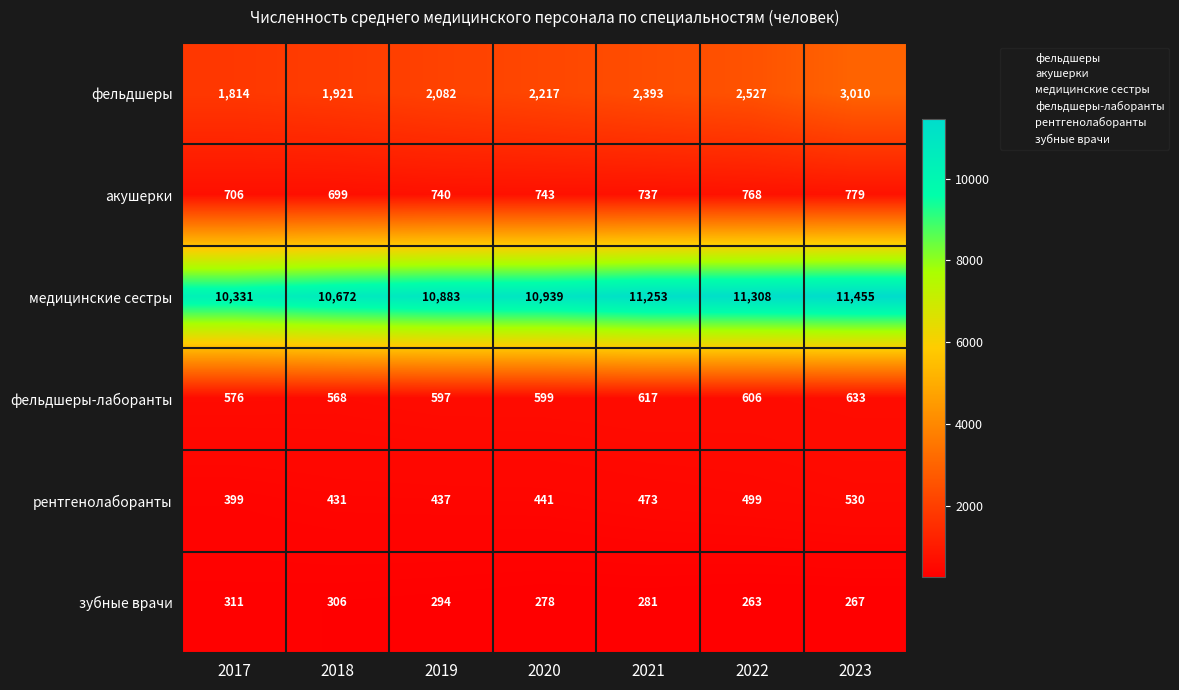

What is the difference between the second highest and second lowest values in the фельдшеры-лаборанты series?

41